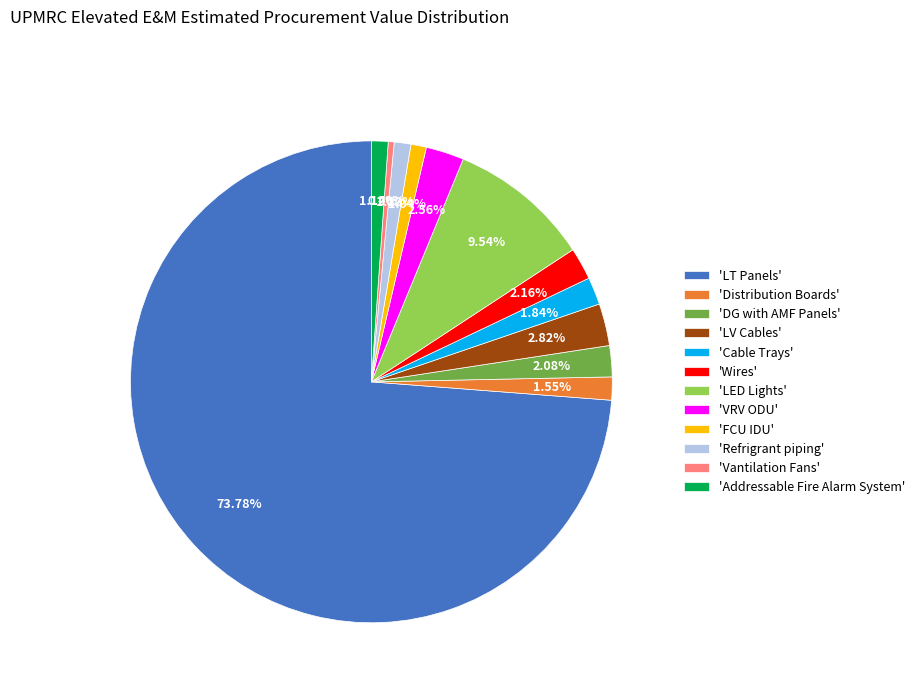

Does any single category account for the majority?

Yes